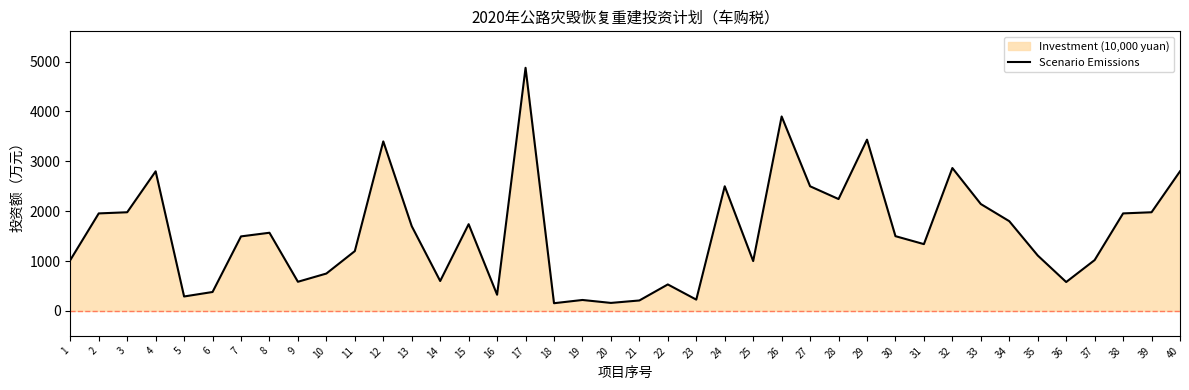

Rank the categories by value from lowest to highest.

18, 20, 21, 19, 23, 5, 16, 6, 22, 36, 9, 14, 10, 25, 1, 37, 35, 11, 31, 7, 30, 8, 13, 15, 34, 2, 38, 3, 39, 33, 28, 24, 27, 4, 40, 32, 12, 29, 26, 17